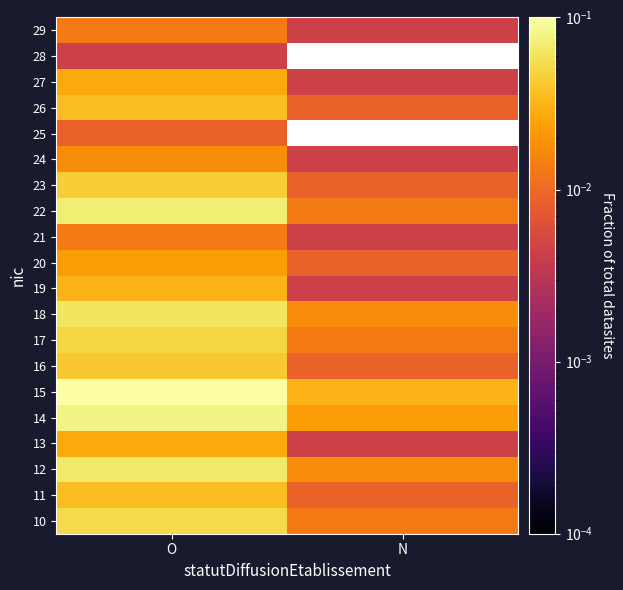

What is the total value across all series at O?

0.8